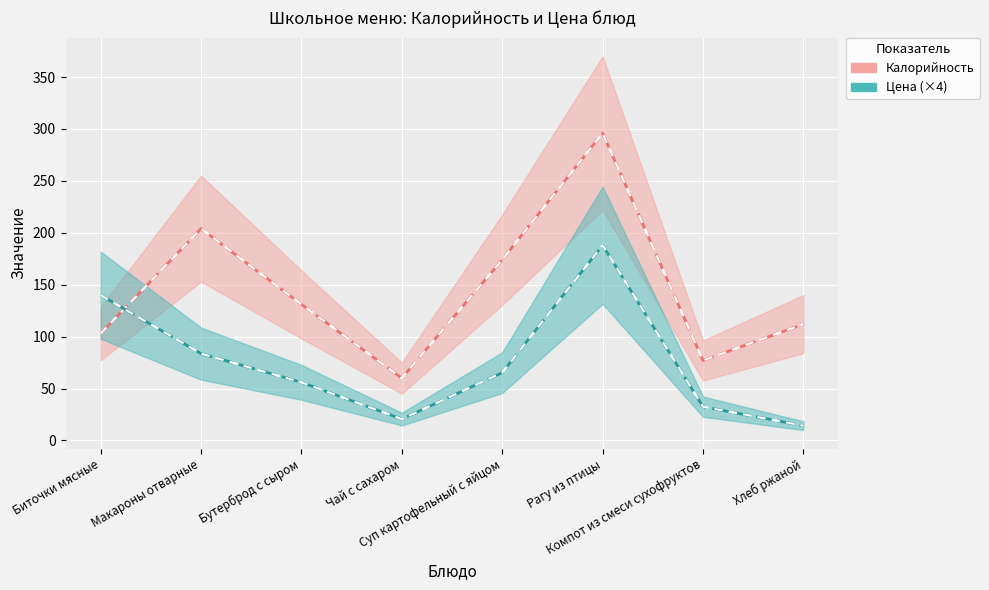

How many lines are shown in the chart?

2